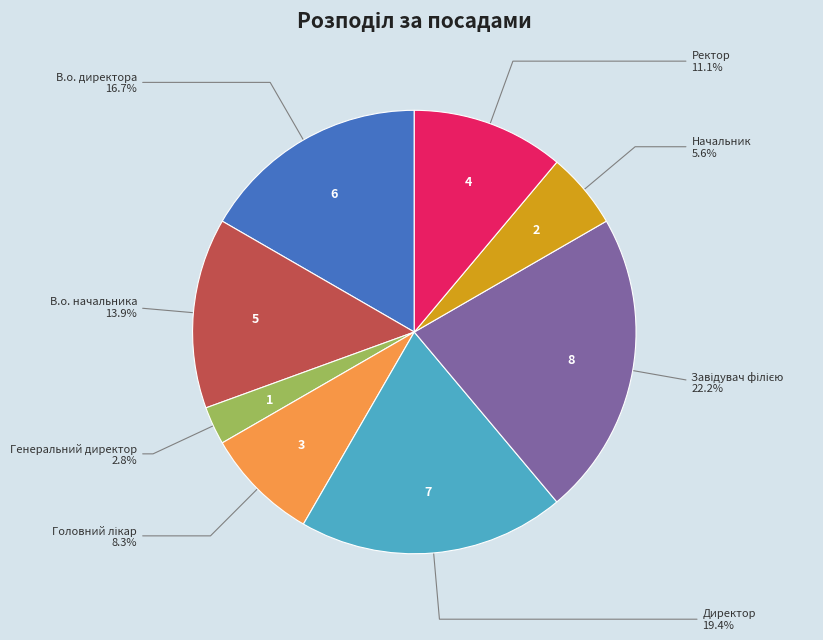

Is there a majority slice in this chart?

No